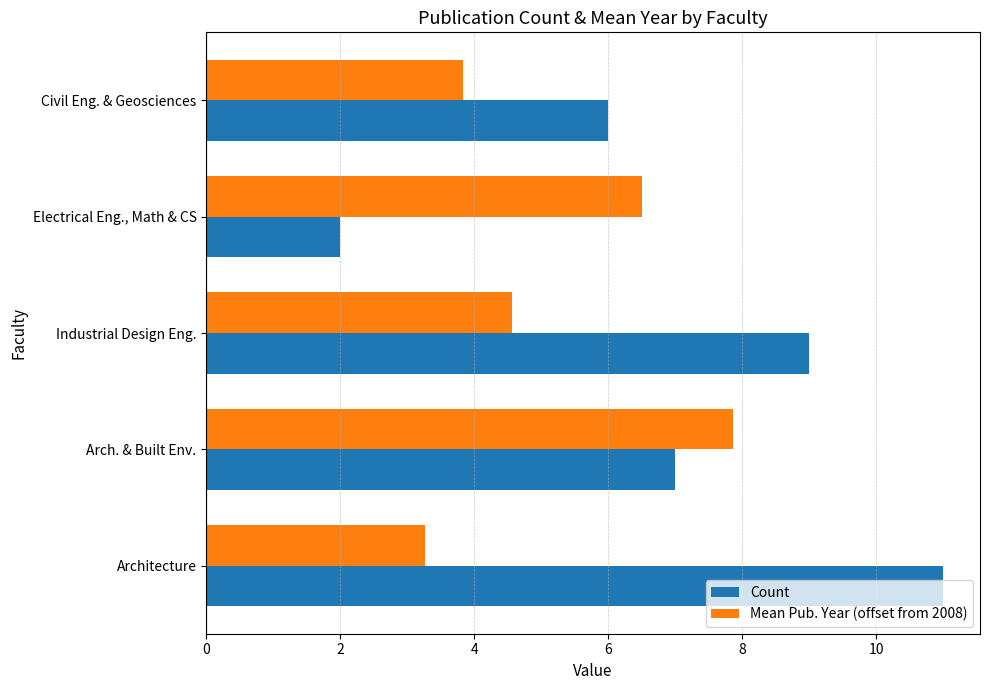

What is the sum of the Mean Pub. Year (offset from 2008) values at Industrial Design Eng. and Civil Eng. & Geosciences?

8.4